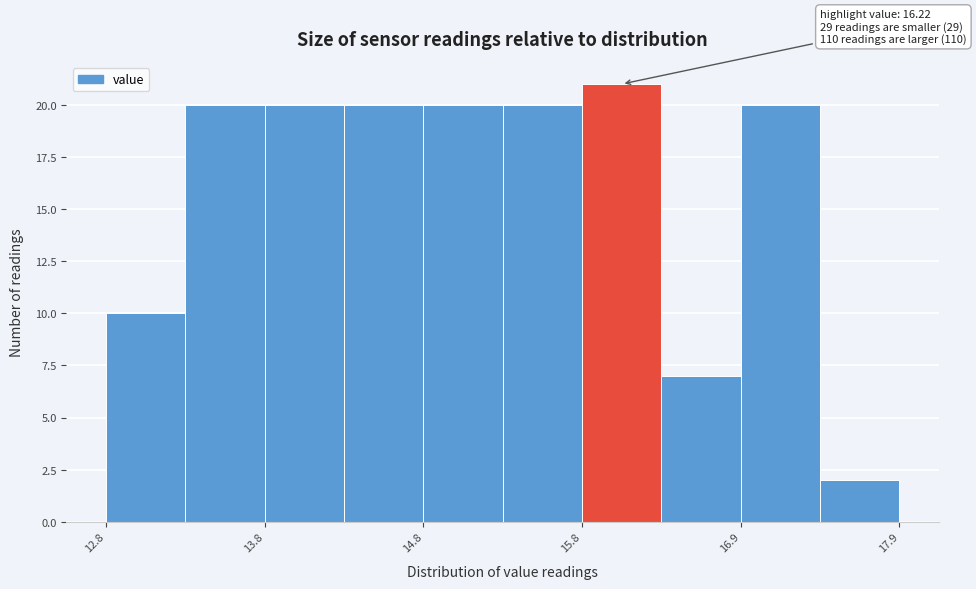

Which range on the x-axis has the tallest bar?

15.85 to 16.35